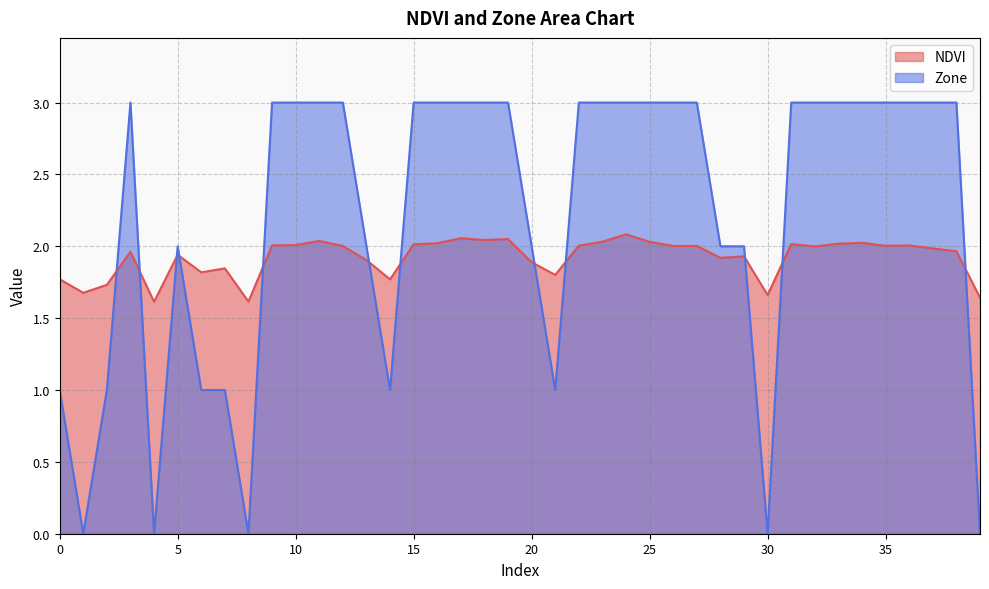

True or false: NDVI has more than 0 points higher than both neighbors.

True